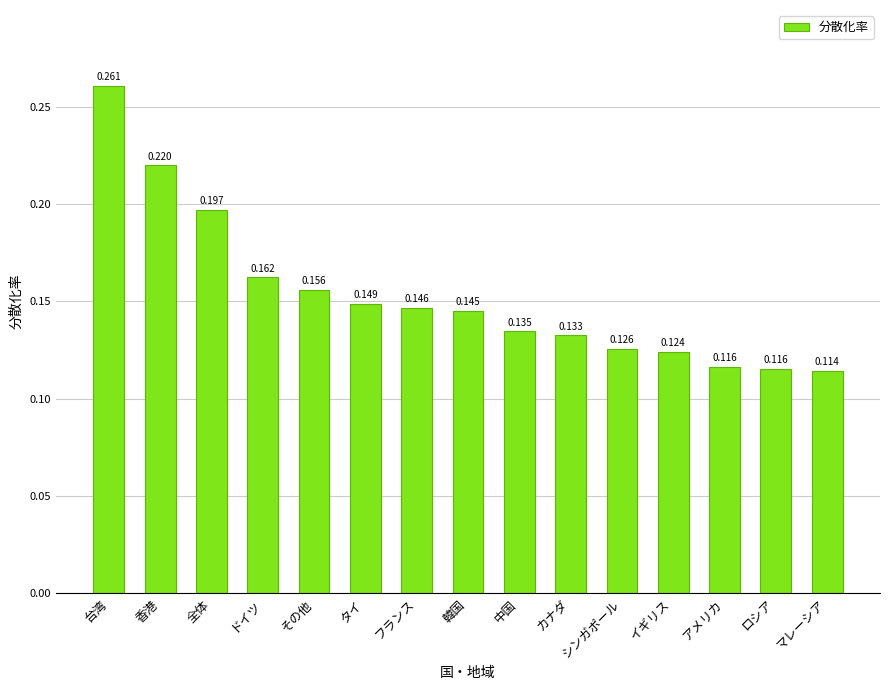

How many values are between 0 and 1?

15